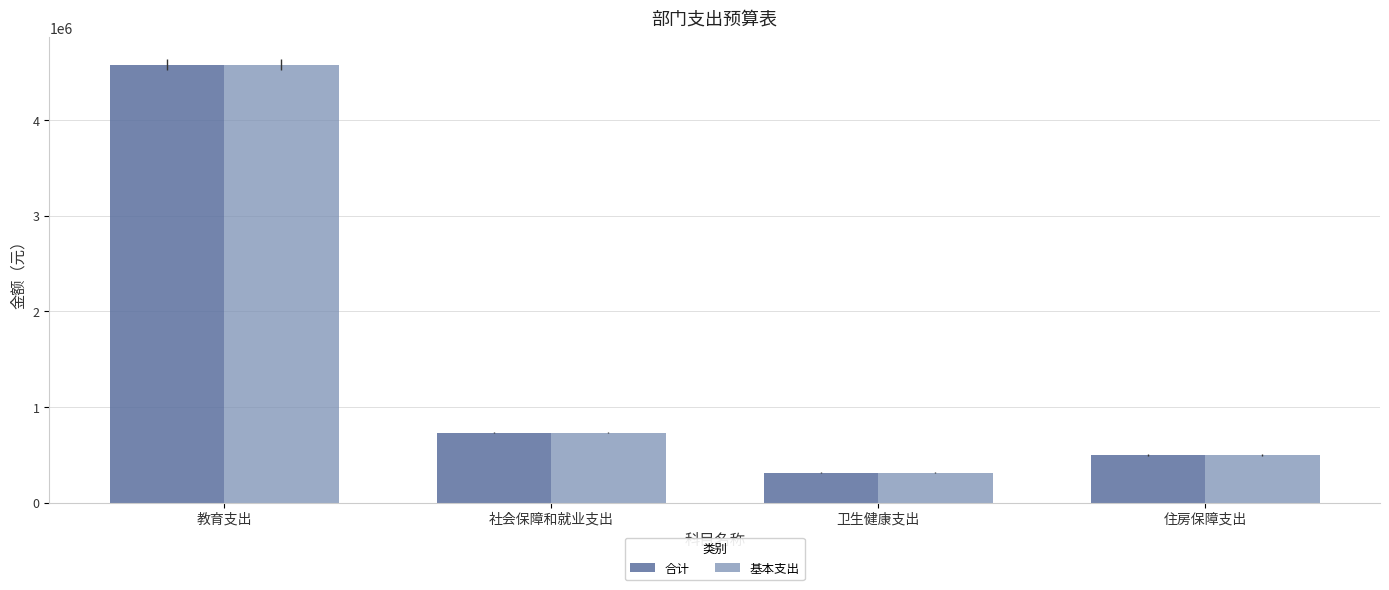

List the labels in order of 合计 value, smallest first.

卫生健康支出, 住房保障支出, 社会保障和就业支出, 教育支出